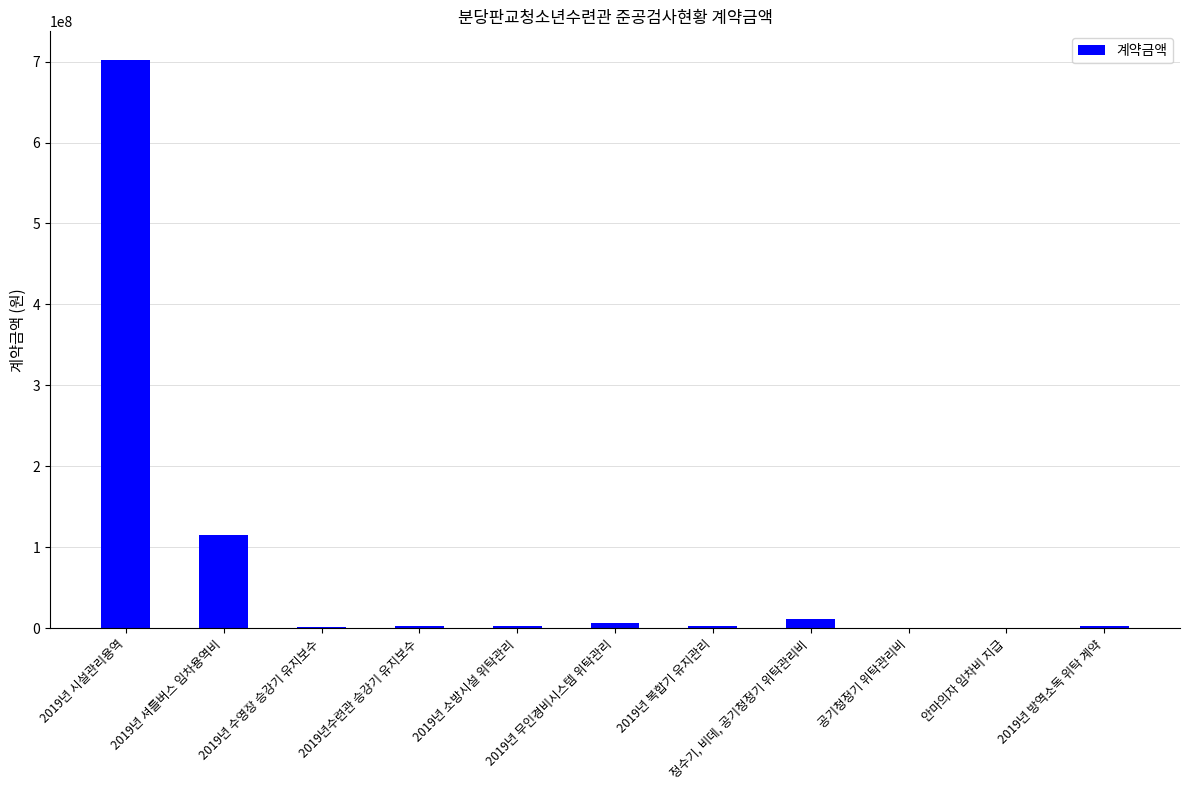

Count the number of categories in the chart.

11